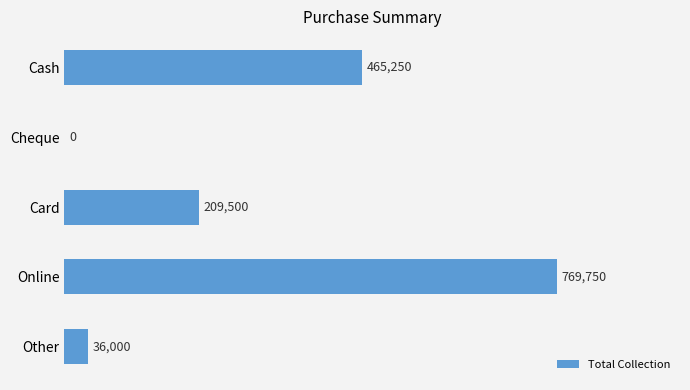

How many distinct data groups are displayed?

1